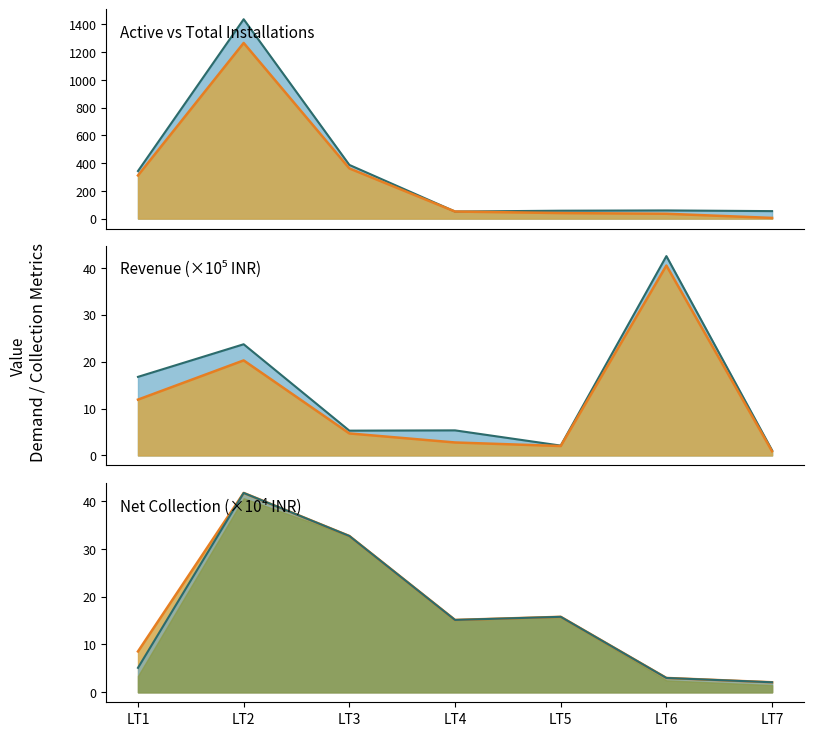

The Revenue High (line) series shows 3.5 at LT5. True or false?

False